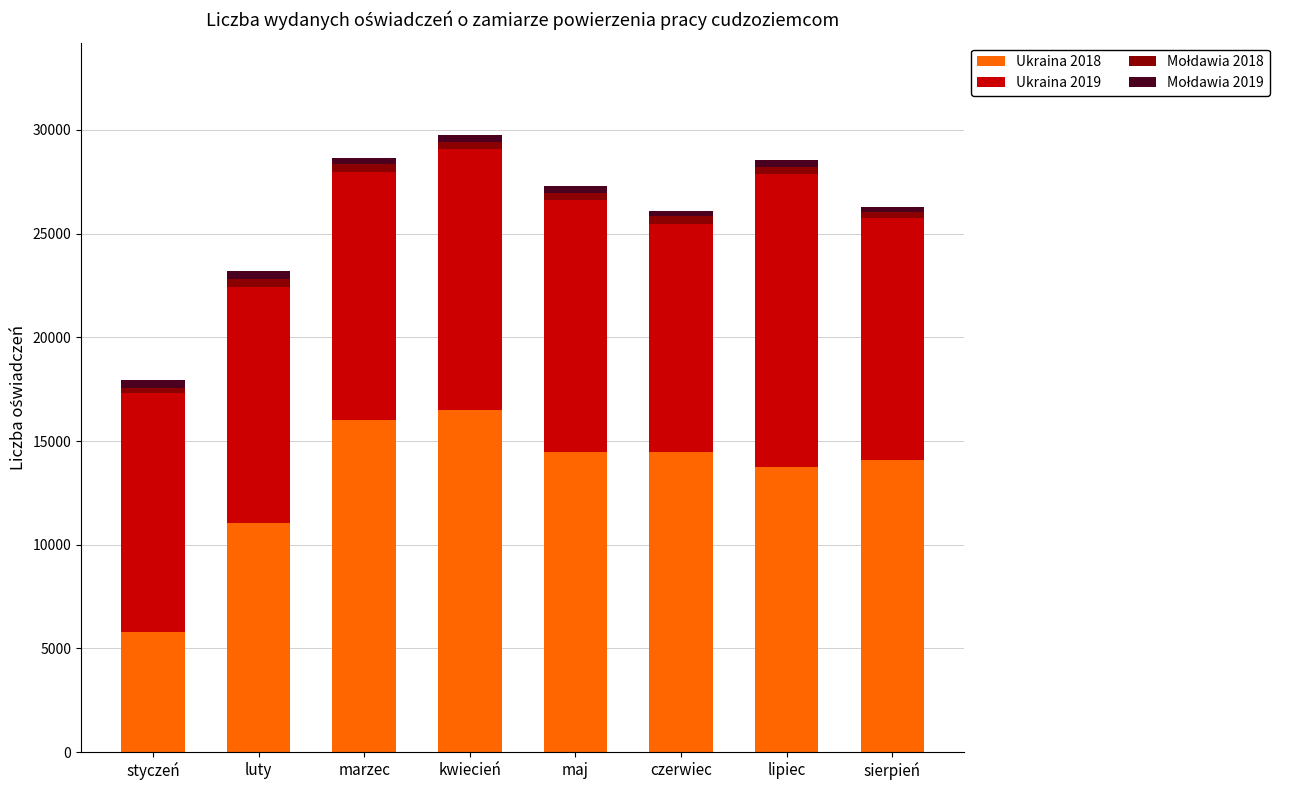

How many bars are there in total?

8